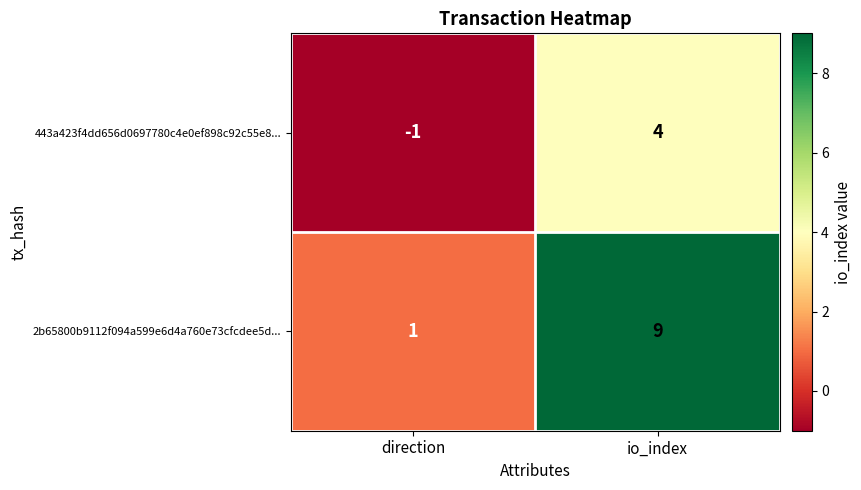

What is the difference between the highest and lowest values at io_index?

5